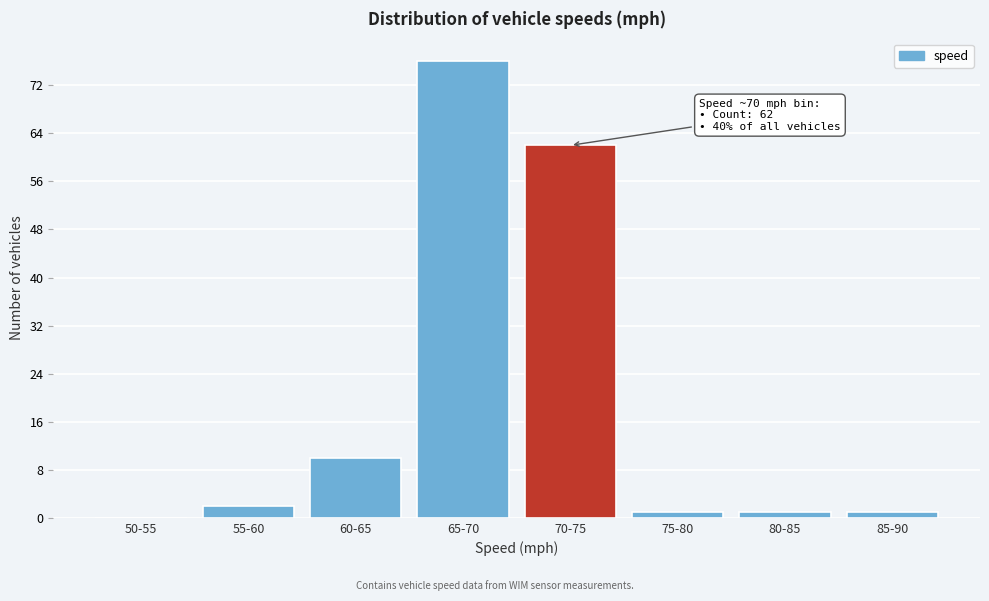

Reading left to right, list all the values displayed in this chart.

50-55=0	55-60=2	60-65=10	65-70=76	70-75=62	75-80=1	80-85=1	85-90=1